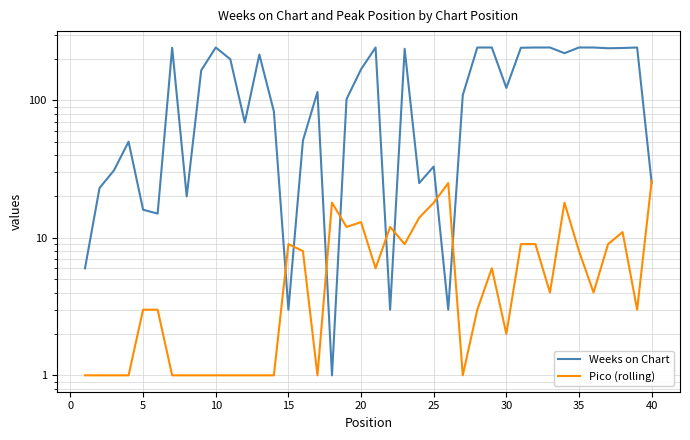

Does the chart display data point markers on the line(s)?

No